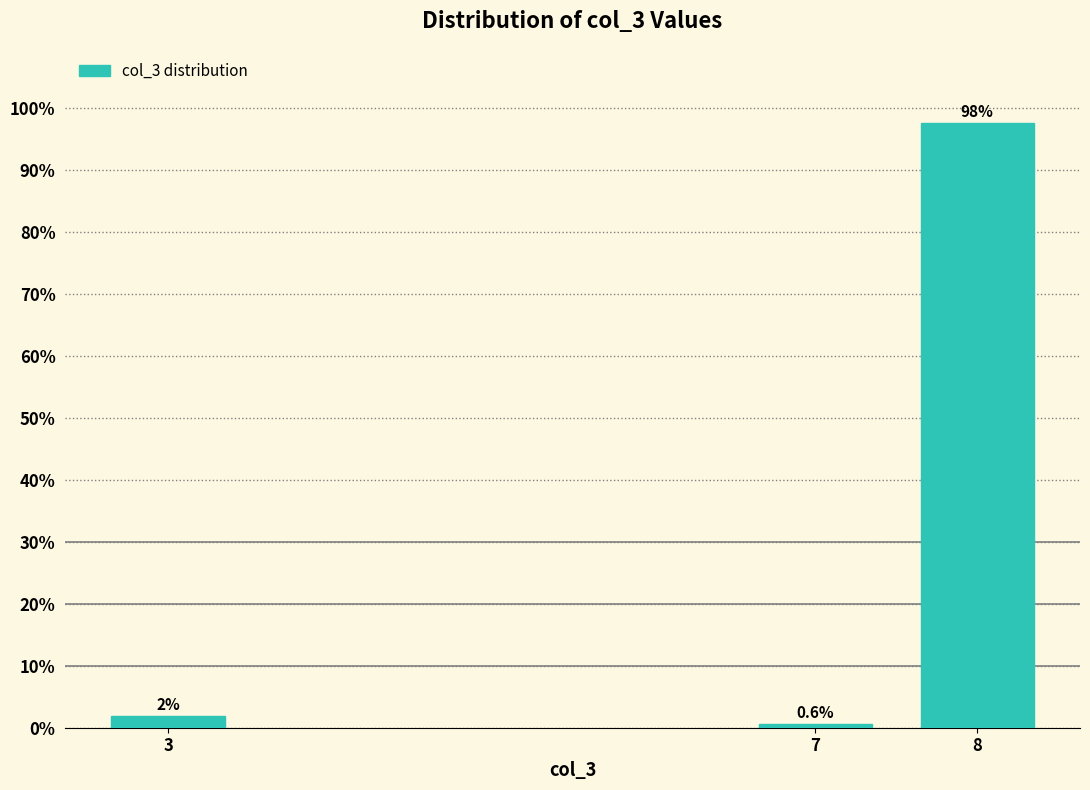

How many bars are there in total?

3